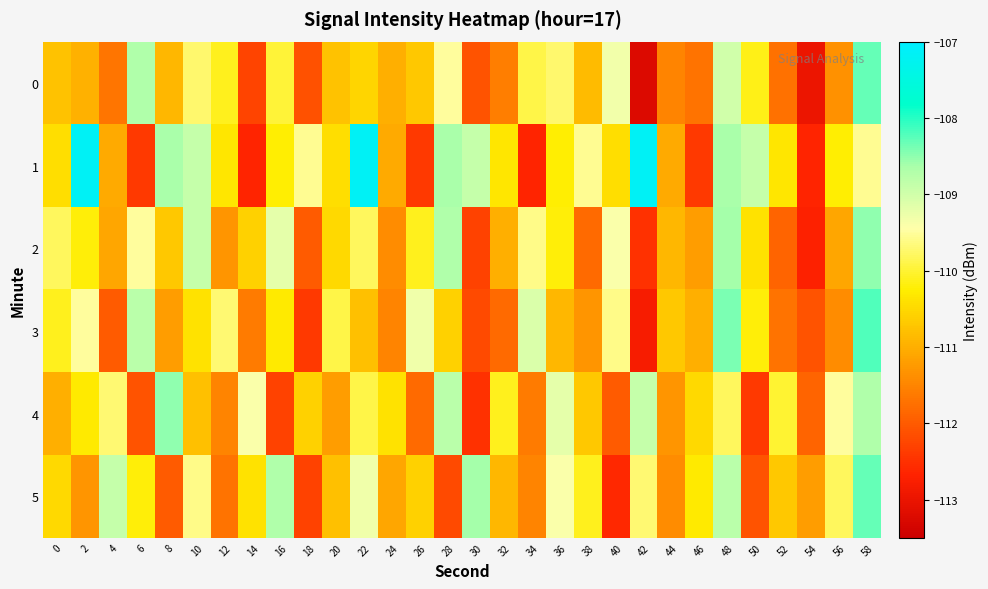

What is the difference between the highest and lowest values at 16?

3.6